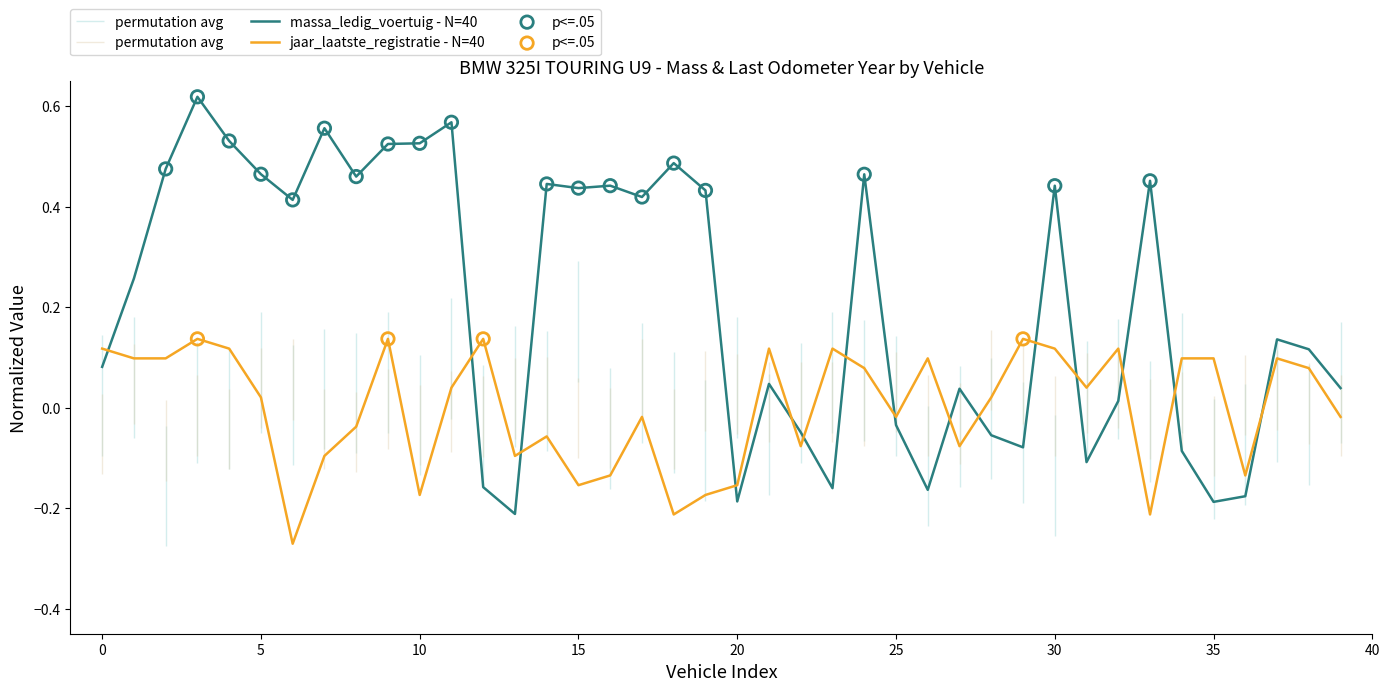

At how many categories does at least one series exceed 0?

35